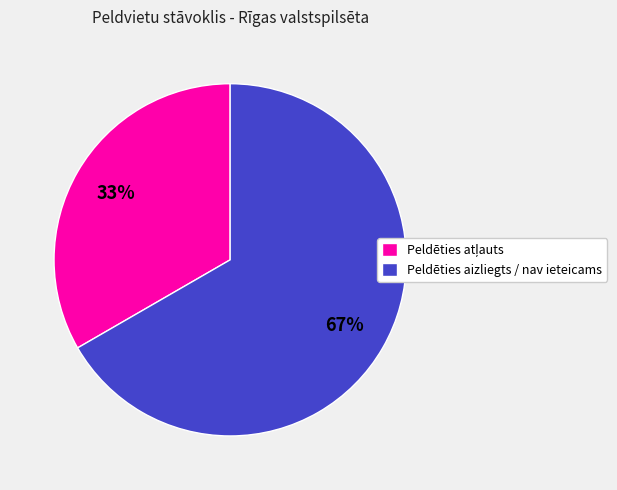

To the nearest percent, what is the average slice percentage?

50%